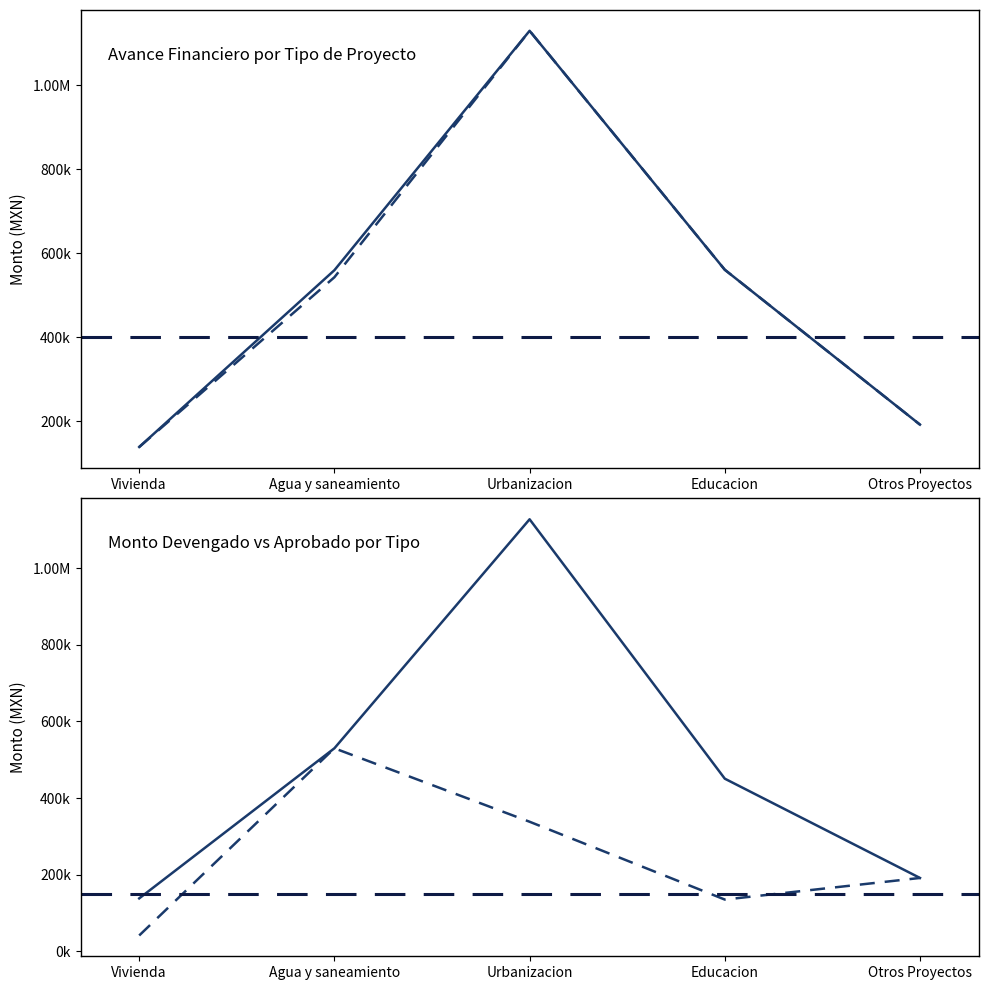

Reading left to right, extract all data points from this chart.

Monto Global Aprobado: Vivienda=138297.9	Agua y saneamiento=559589.4	Urbanizacion=1130050.0	Educacion=560660.0	Otros Proyectos=191597.9
Monto Recaudado: Vivienda=138297.8	Agua y saneamiento=542801.8	Urbanizacion=1130050.0	Educacion=560660.0	Otros Proyectos=191597.9
Monto Comprometido: Vivienda=138295.9	Agua y saneamiento=530053.5	Urbanizacion=1127723.3	Educacion=450714.1	Otros Proyectos=191597.9
Monto Devengado: Vivienda=41488.8	Agua y saneamiento=530053.5	Urbanizacion=338317.0	Educacion=135214.2	Otros Proyectos=191597.9